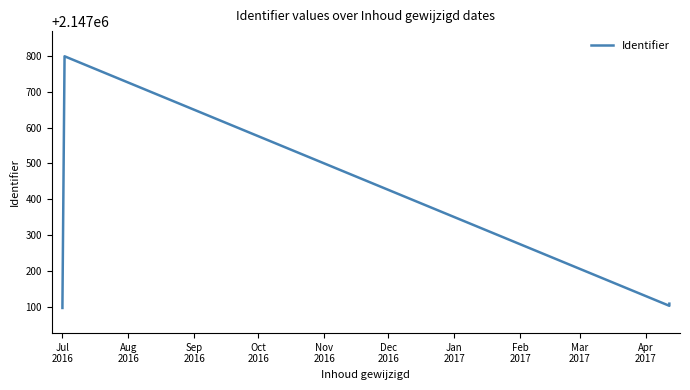

How many lines are shown in the chart?

1